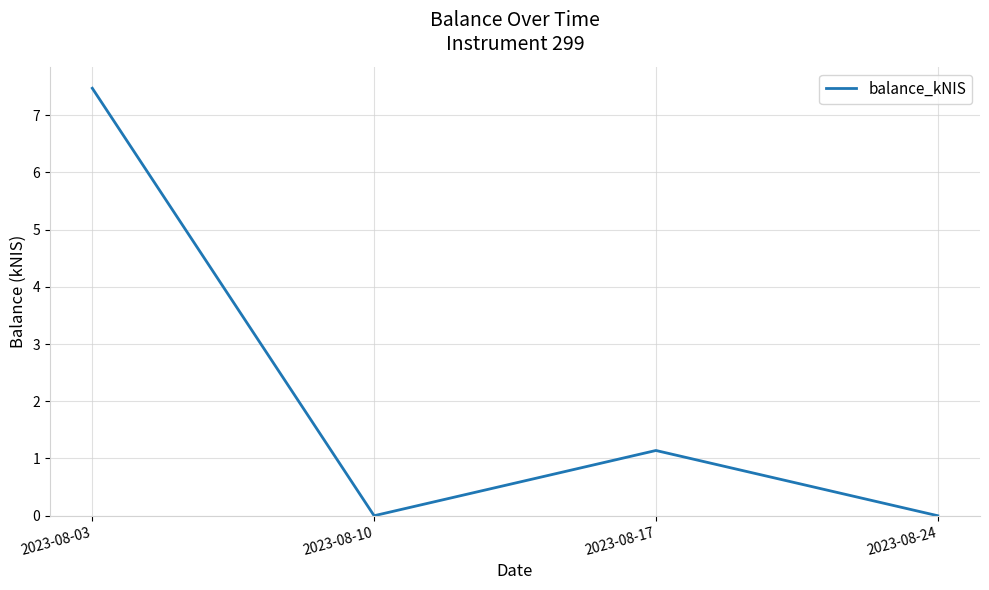

What is the change in value from 2023-08-03 to 2023-08-10?

-7.5